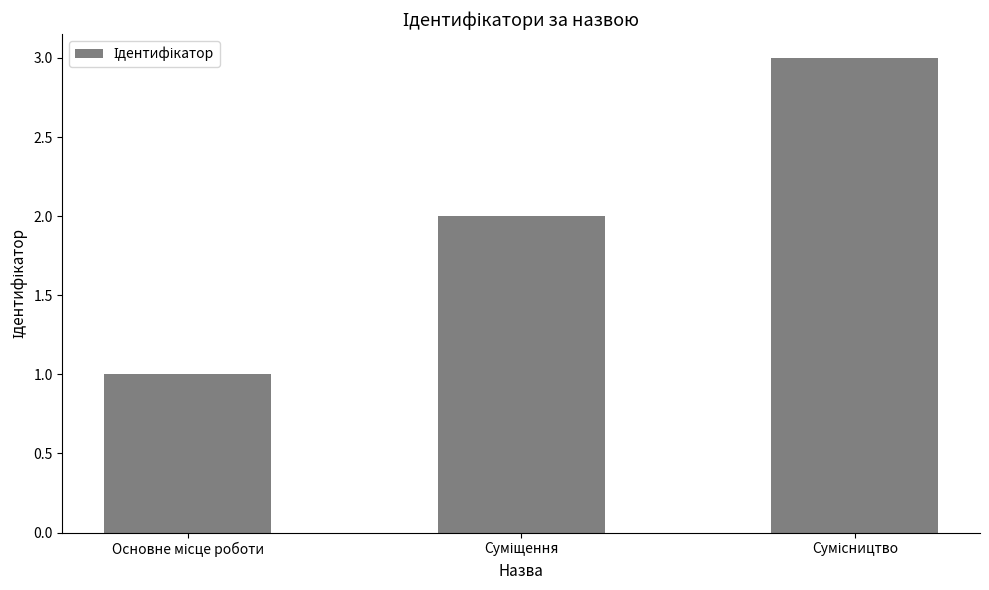

What is the minimum value shown in the chart?

1